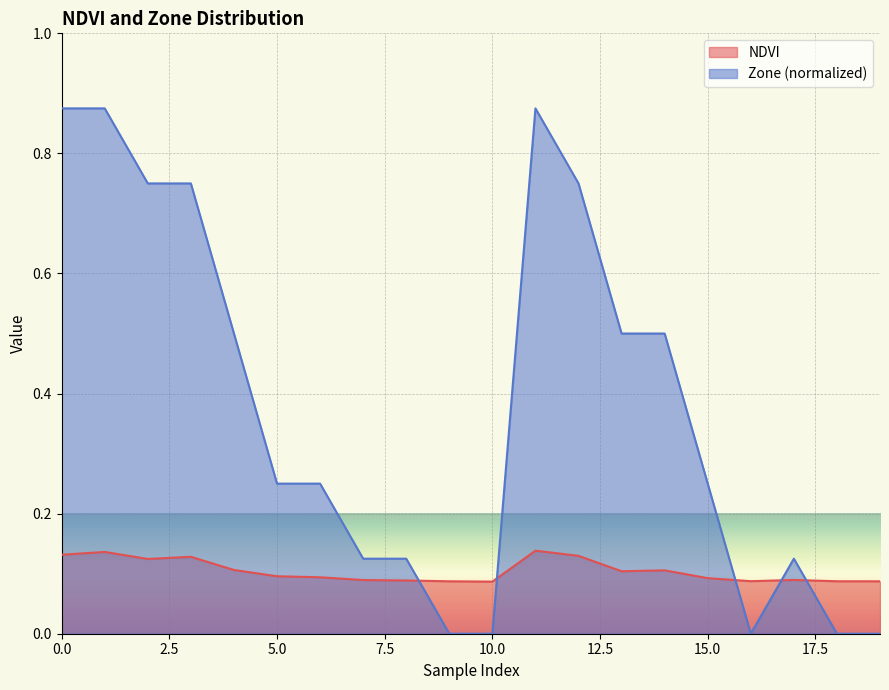

List the series in order of their peak value, lowest first.

NDVI, Zone (normalized)